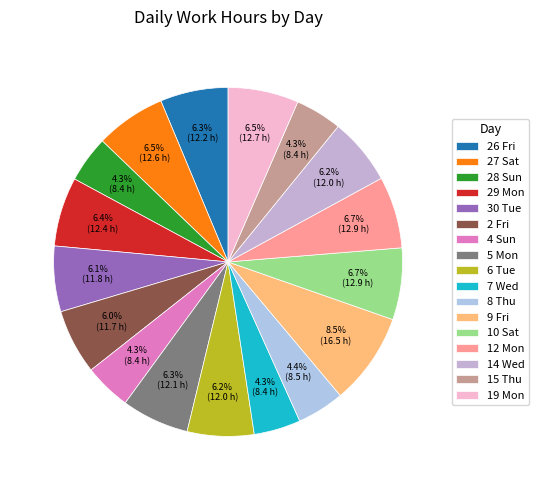

How many slices are in this pie chart?

17